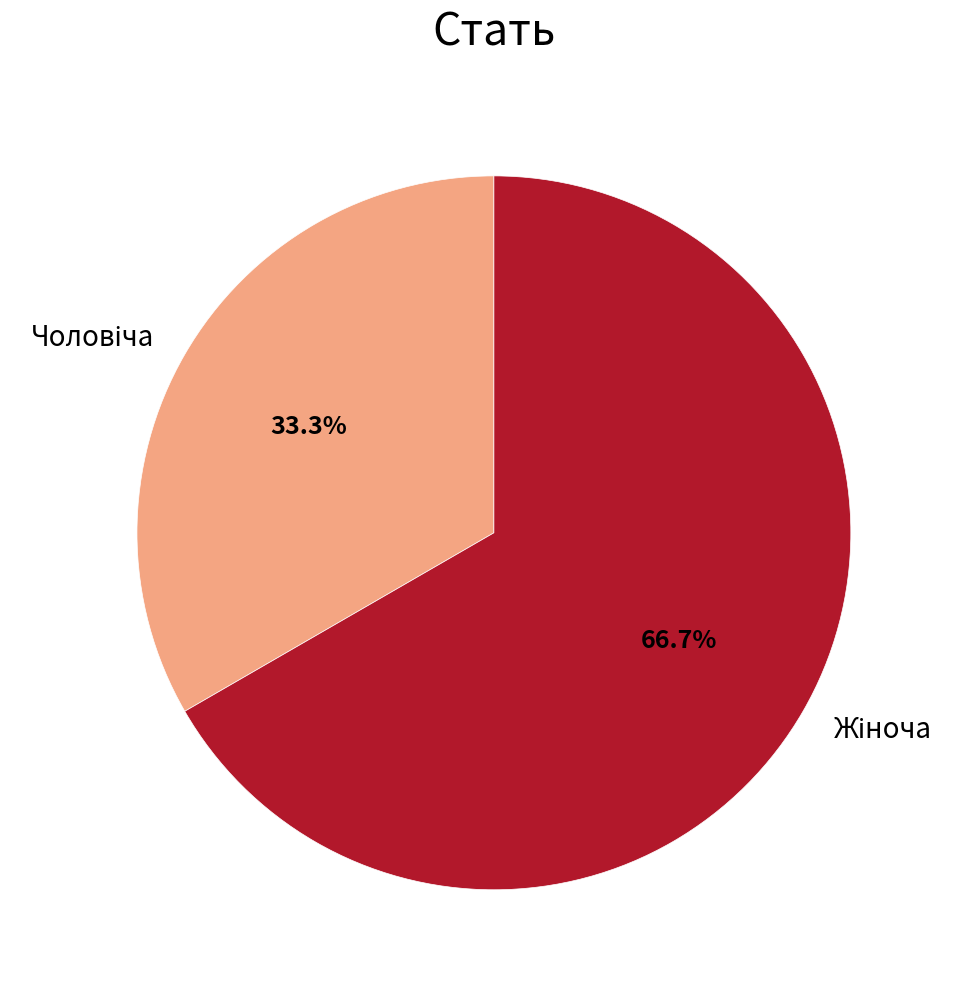

Is there any slice that represents more than half of the pie?

Yes